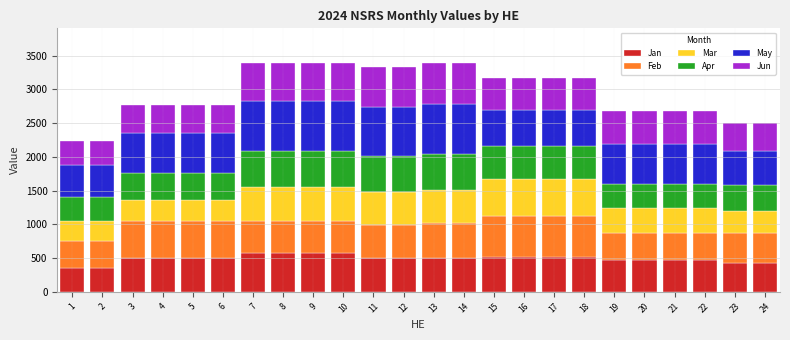

The value of Jan at 11 is 259.6. True or false?

False